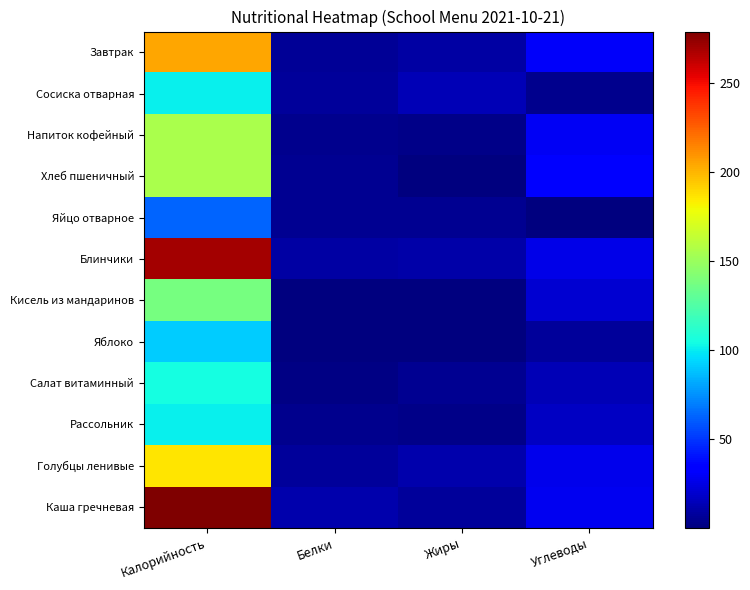

Count the number of data series in this chart.

12